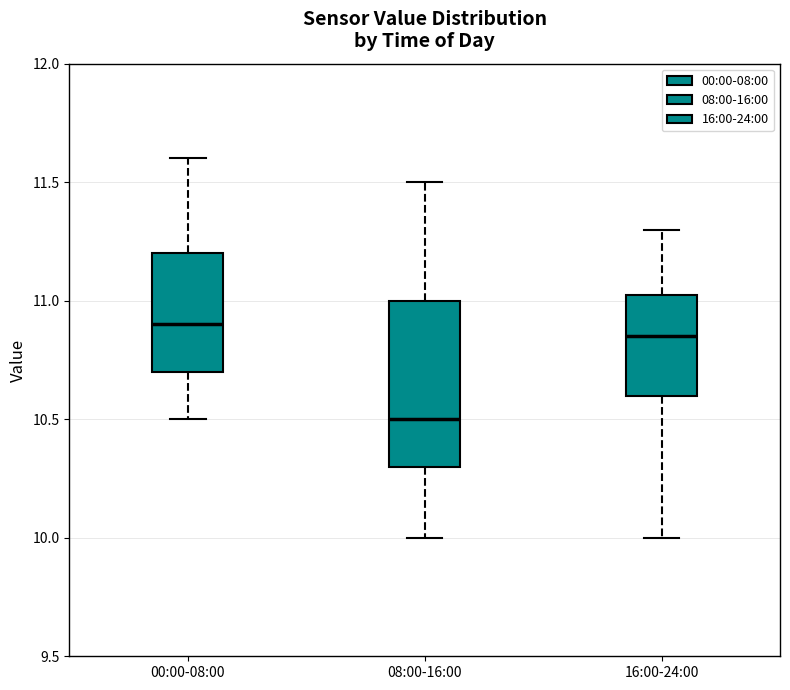

Reading left to right, transcribe this box plot: for each box, give where its median line is, the range the box spans, and where its two whiskers end, as read against the y-axis. The values are not printed on the chart, so give them approximately, as read against the axis.

00:00-08:00: median 10.90, box 10.70 to 11.20, whiskers 10.50 to 11.60
08:00-16:00: median 10.50, box 10.30 to 11.00, whiskers 10.00 to 11.50
16:00-24:00: median 10.85, box 10.60 to 11.05, whiskers 10.00 to 11.30